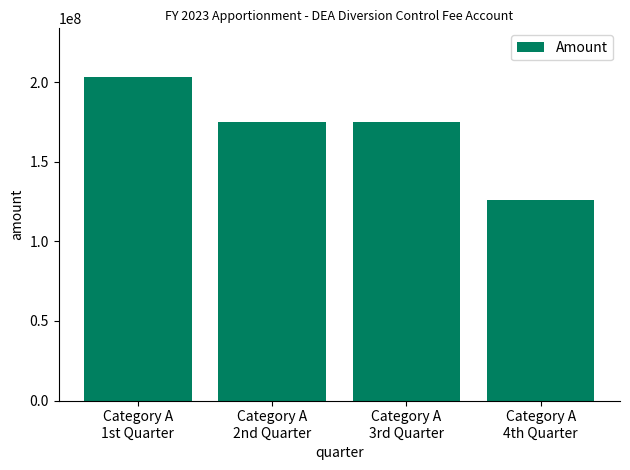

Count the values in the range 175223000 to 203433439.

3